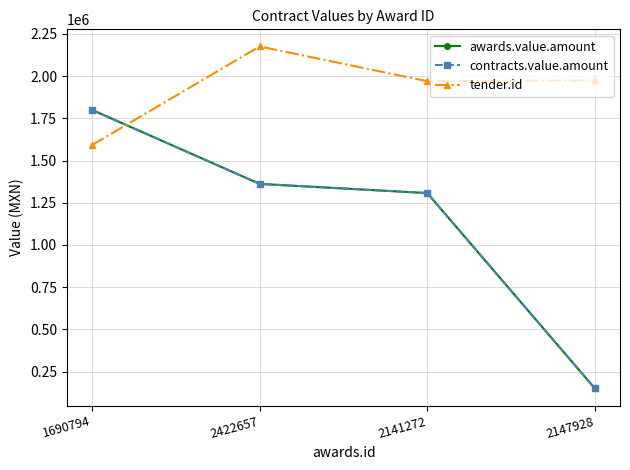

The awards.value.amount series shows 1361715.0 at 2422657. True or false?

True